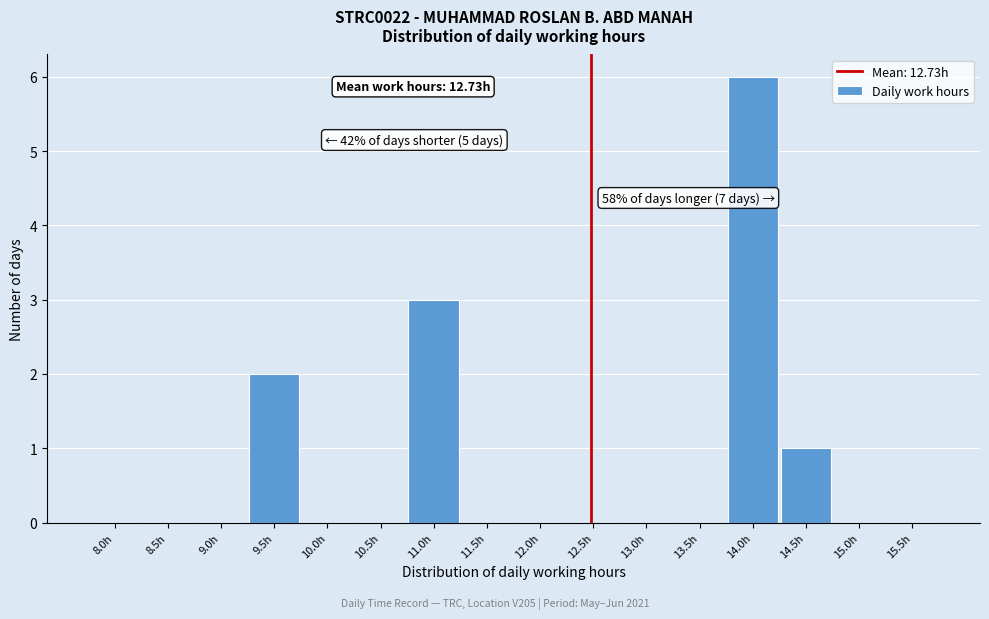

Reading left to right, list all the values displayed in this chart.

8.0h=0	8.5h=0	9.0h=0	9.5h=2	10.0h=0	10.5h=0	11.0h=3	11.5h=0	12.0h=0	12.5h=0	13.0h=0	13.5h=0	14.0h=6	14.5h=1	15.0h=0	15.5h=0